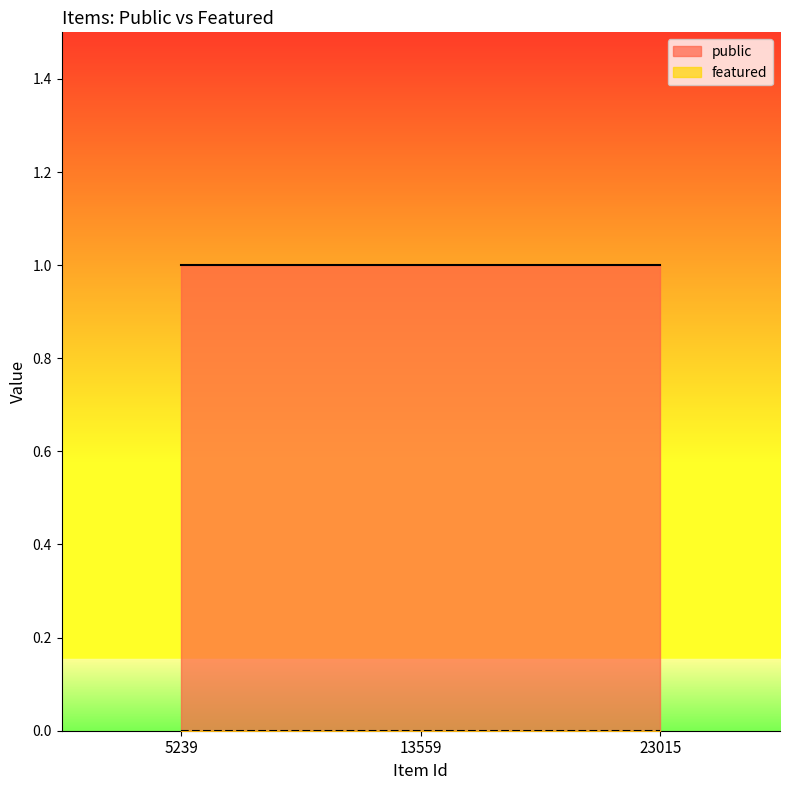

Is the value of public at 5239 greater than the value of featured at 5239?

Yes